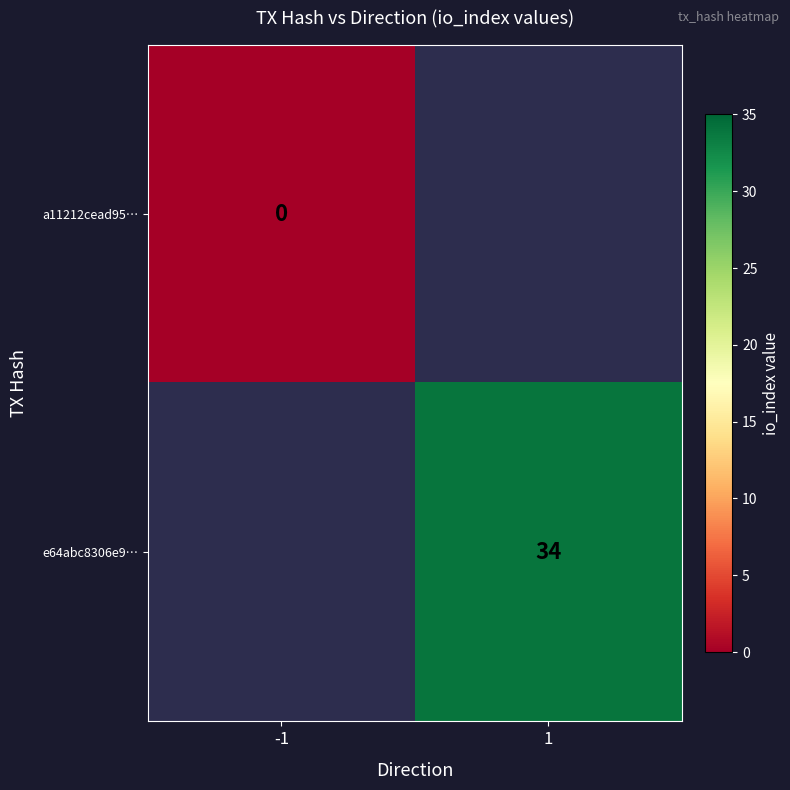

The e64abc8306e9… series shows 20 at 1. True or false?

False